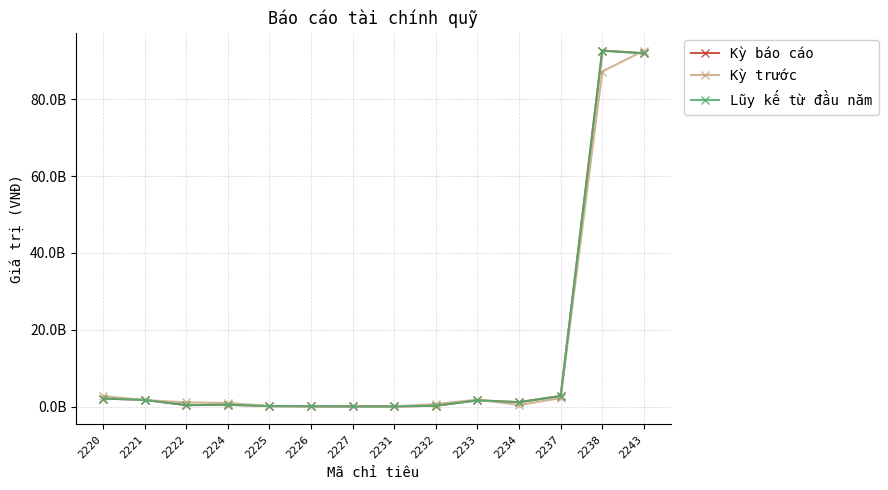

Does the chart have visible grid lines?

Yes